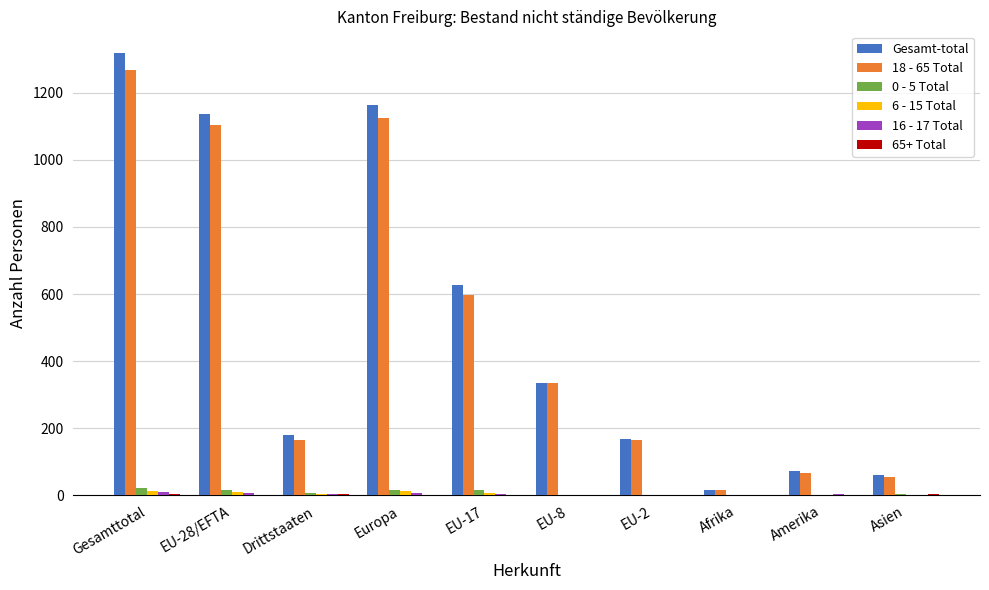

Is the value of 18 - 65 Total at Europa greater than the value of 0 - 5 Total at EU-17?

Yes